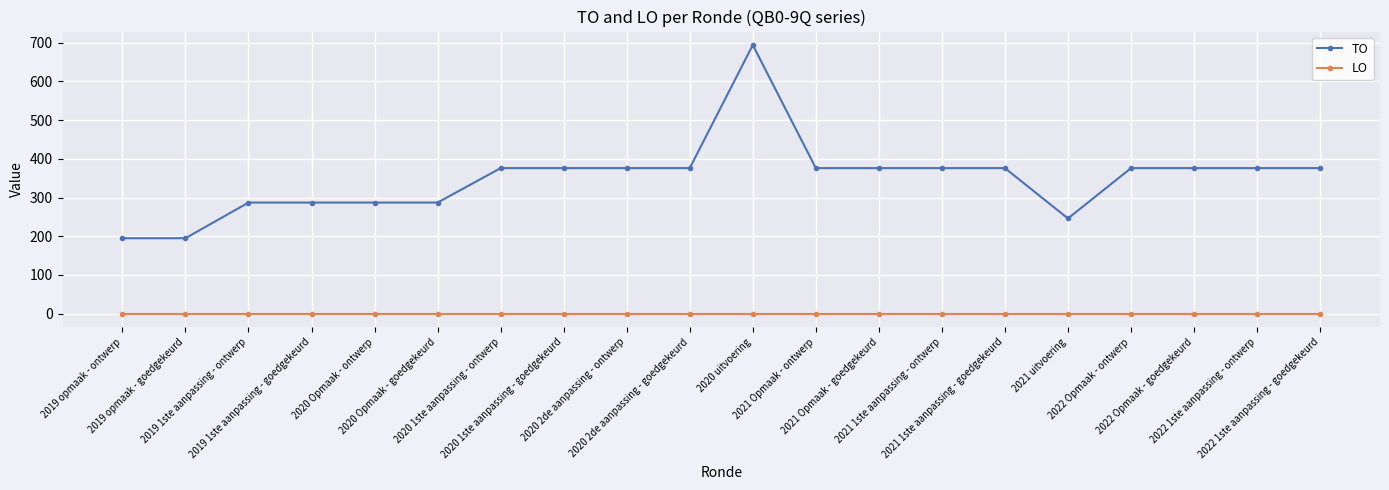

Which series has the largest total across all categories?

TO